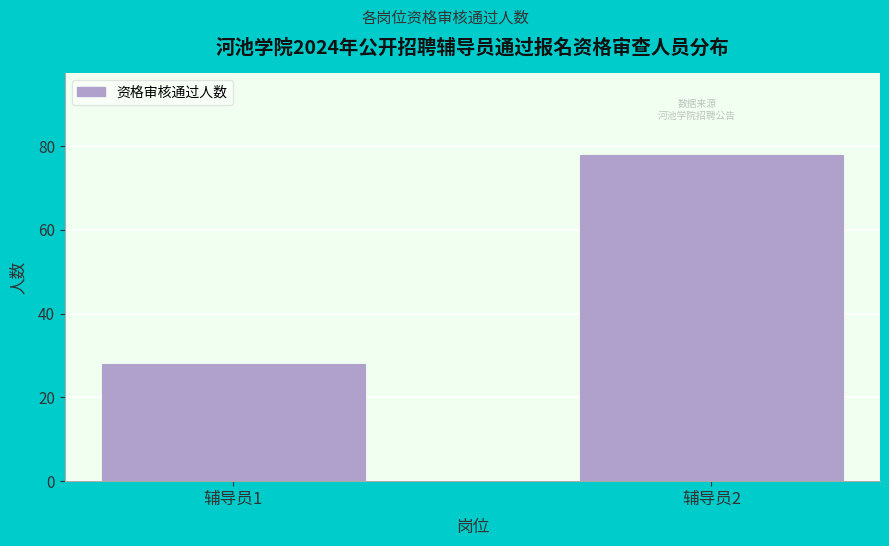

Reading left to right, transcribe all the data shown in this chart.

辅导员1=28	辅导员2=78